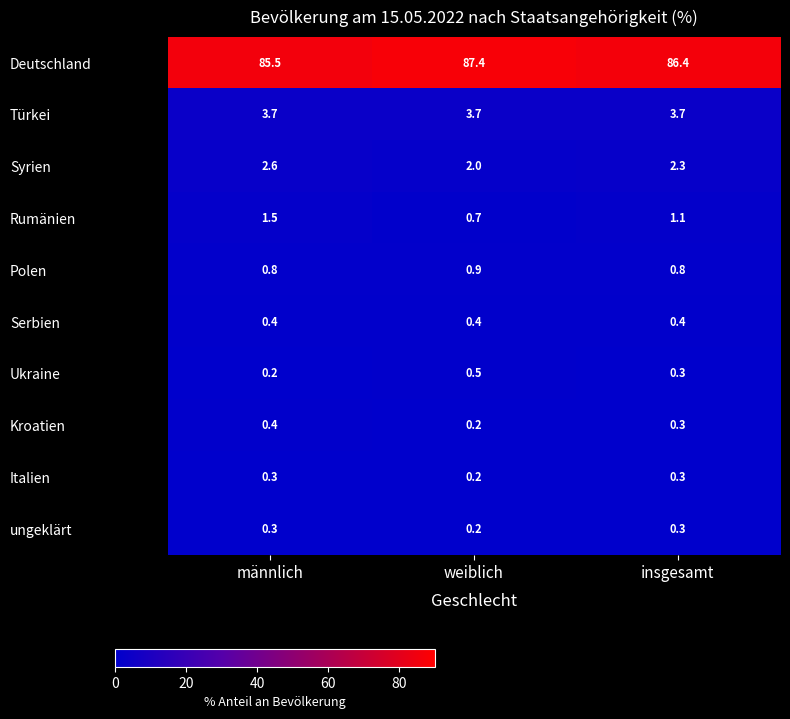

What is the difference between the Deutschland values at insgesamt and männlich?

0.9